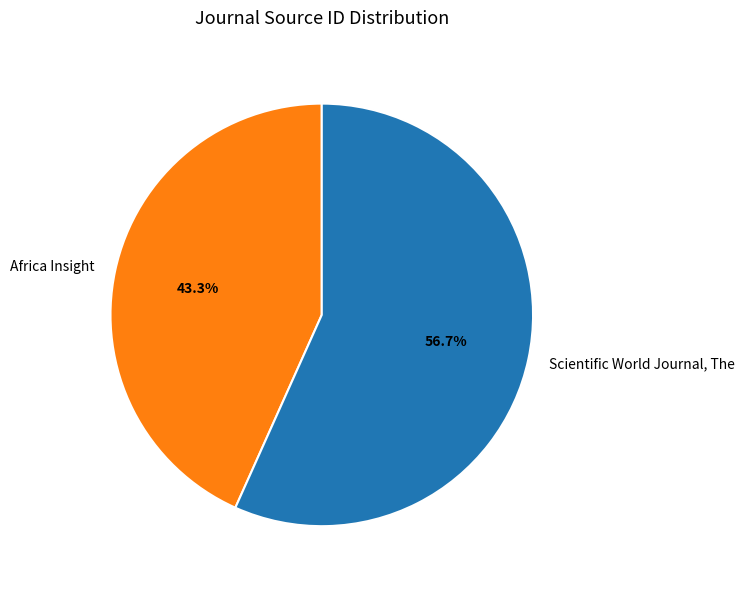

Approximately how many times larger is the value at Scientific World Journal, The compared to Africa Insight?

1.3